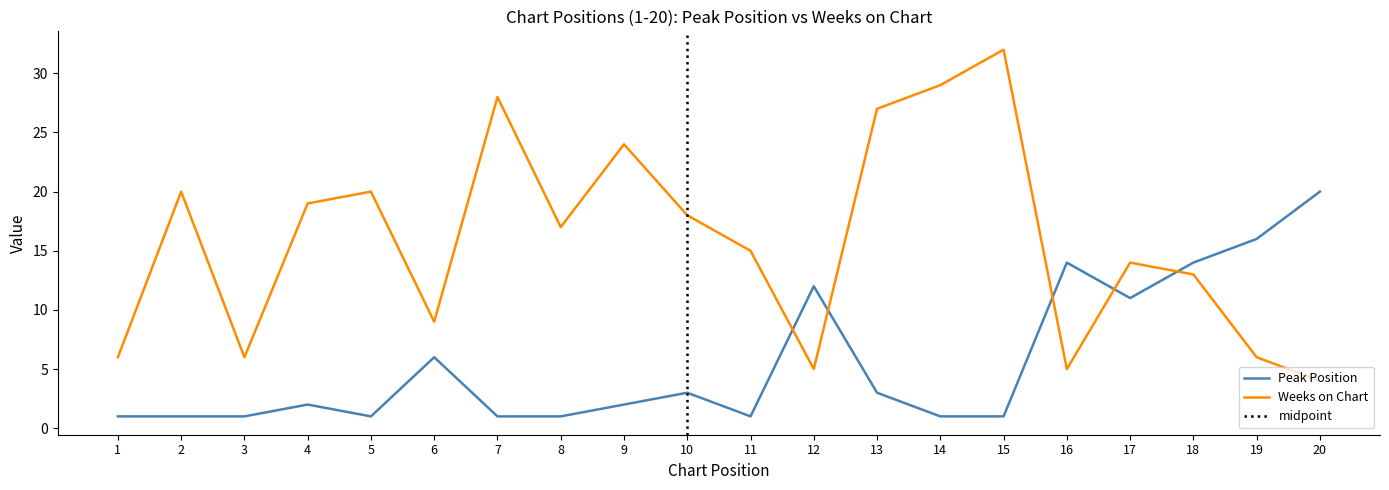

Reading left to right, list all the values displayed in this chart.

Peak Position: 1=1	2=1	3=1	4=2	5=1	6=6	7=1	8=1	9=2	10=3	11=1	12=12	13=3	14=1	15=1	16=14	17=11	18=14	19=16	20=20
Weeks on Chart: 1=6	2=20	3=6	4=19	5=20	6=9	7=28	8=17	9=24	10=18	11=15	12=5	13=27	14=29	15=32	16=5	17=14	18=13	19=6	20=4